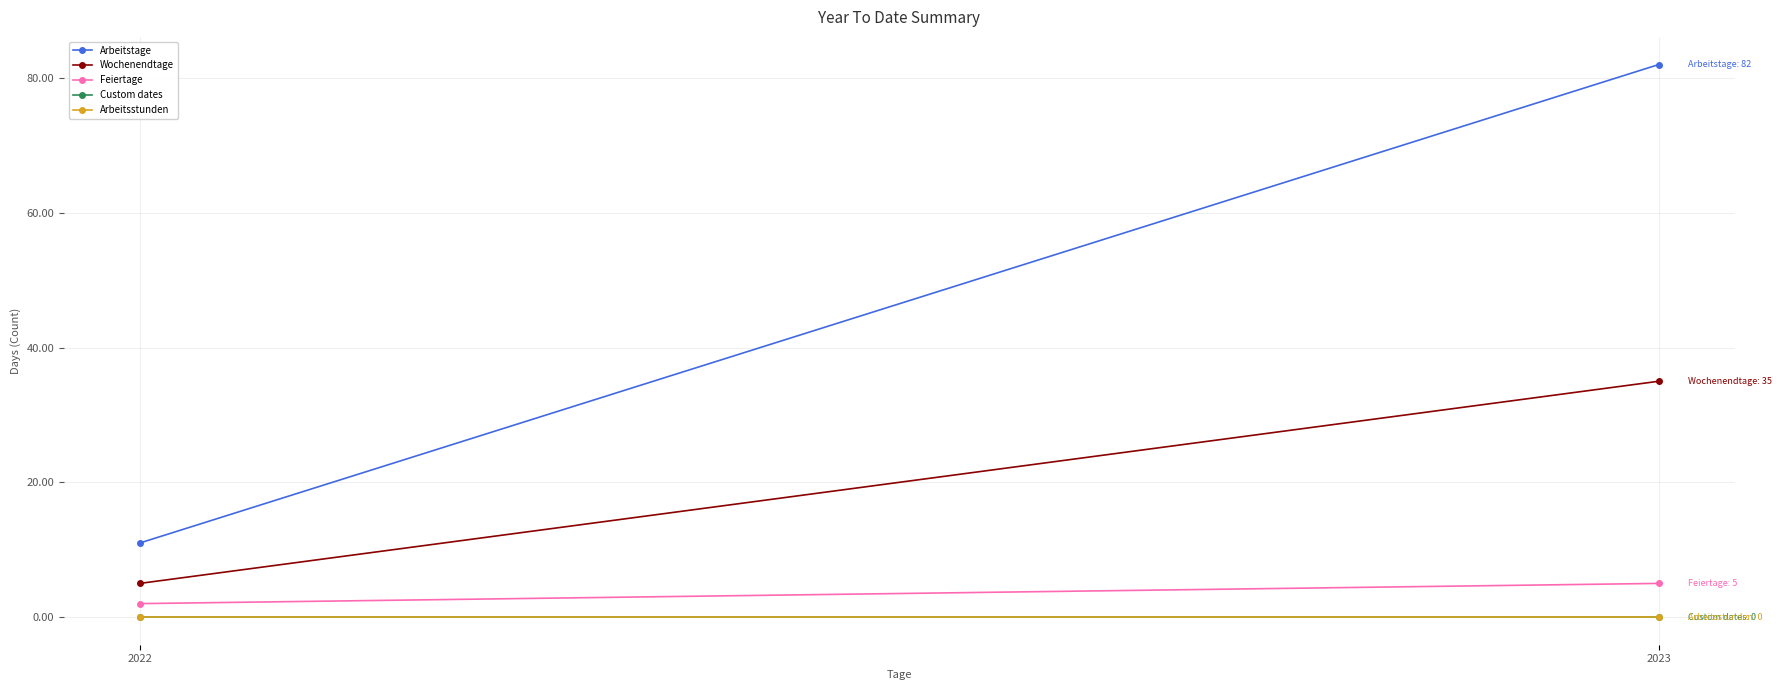

List the series in order of their peak value, highest first.

Arbeitstage, Wochenendtage, Feiertage, Custom dates, Arbeitsstunden